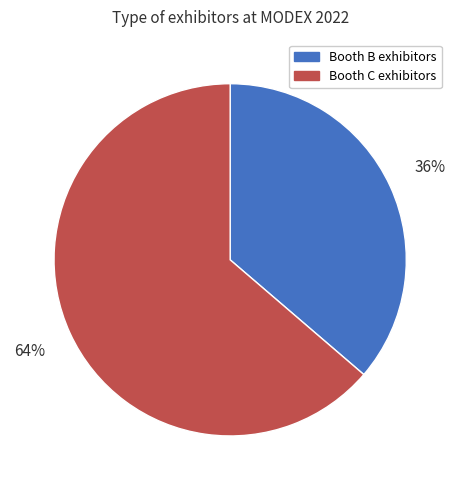

To the nearest percent, what is the average slice percentage?

50%